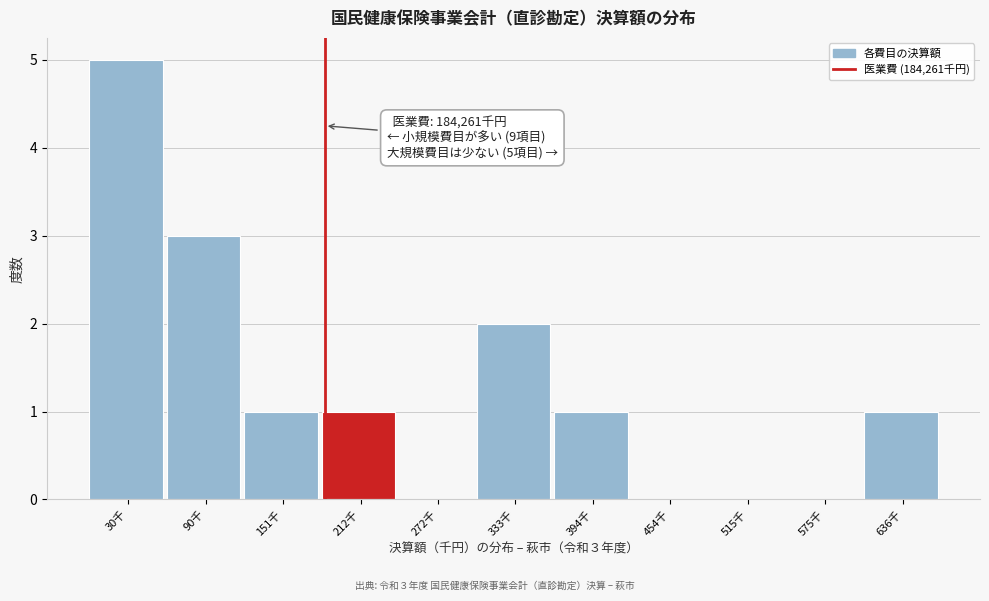

Reading left to right, transcribe all the data shown in this chart.

30千=5	90千=3	151千=1	212千=1	272千=0	333千=2	394千=1	454千=0	515千=0	575千=0	636千=1